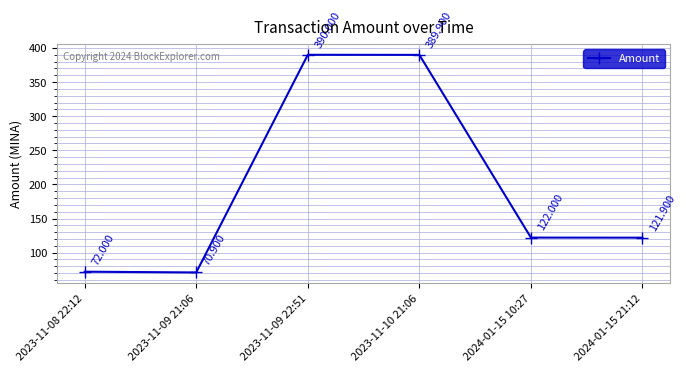

How many interior local valleys (lower than both neighbors) does the data have?

1